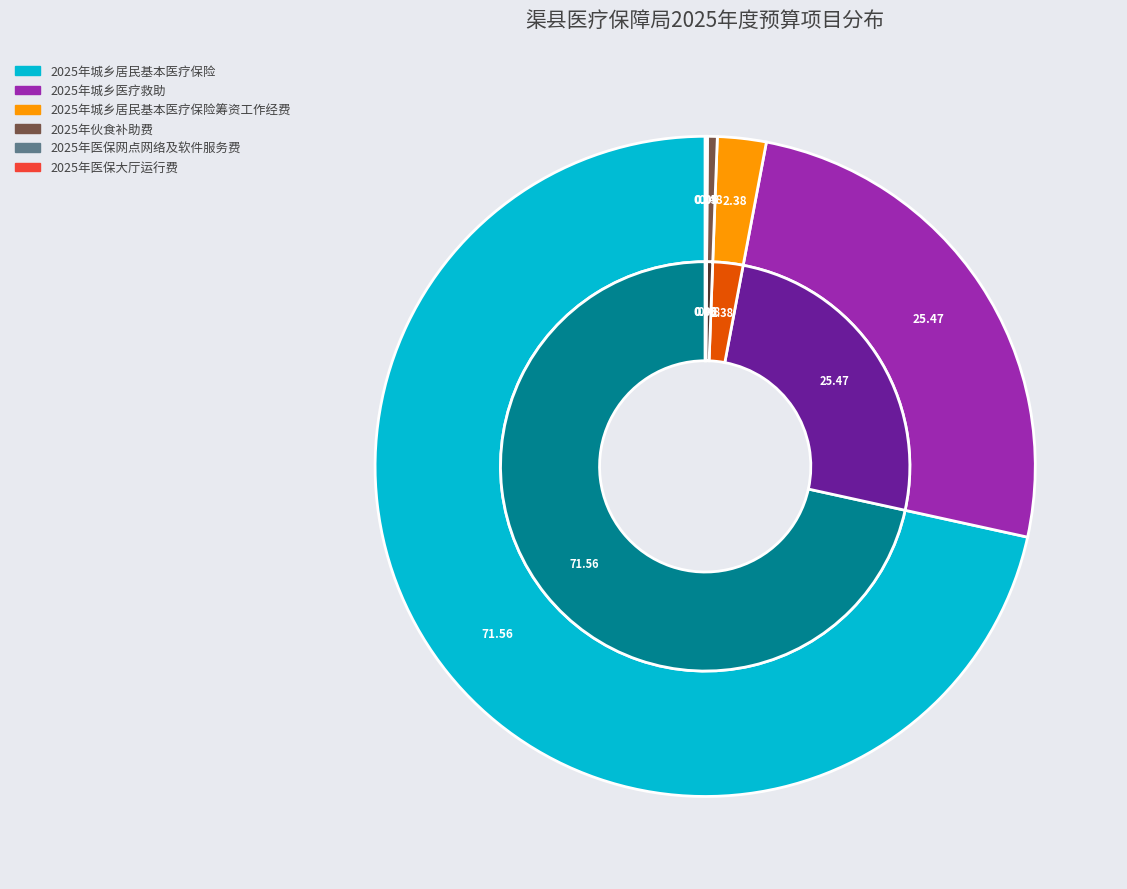

Rank the categories by value from highest to lowest.

2025年城乡居民基本医疗保险, 2025年城乡医疗救助, 2025年城乡居民基本医疗保险筹资工作经费, 2025年伙食补助费, 2025年医保网点网络及软件服务费, 2025年医保大厅运行费